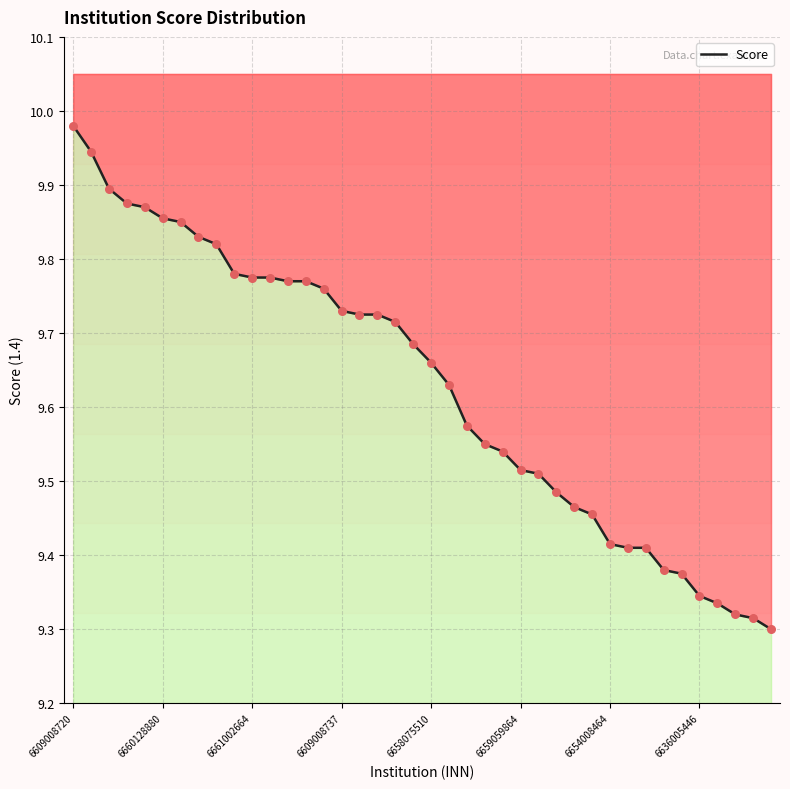

Which has a higher value, 11 or 18?

11